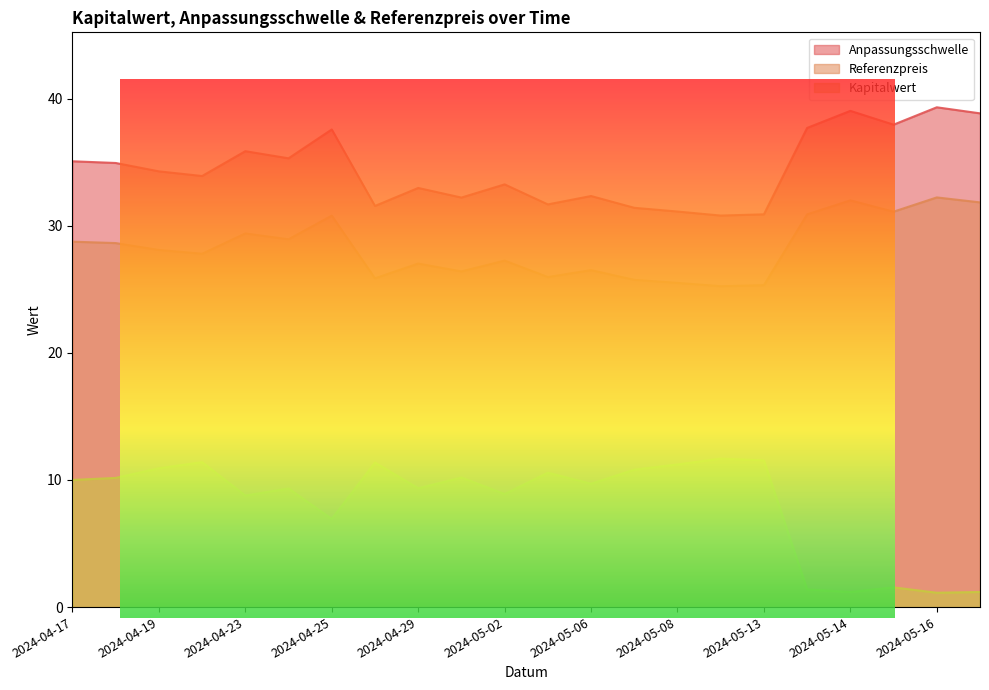

True or false: Anpassungsschwelle and Kapitalwert cross at least once.

False